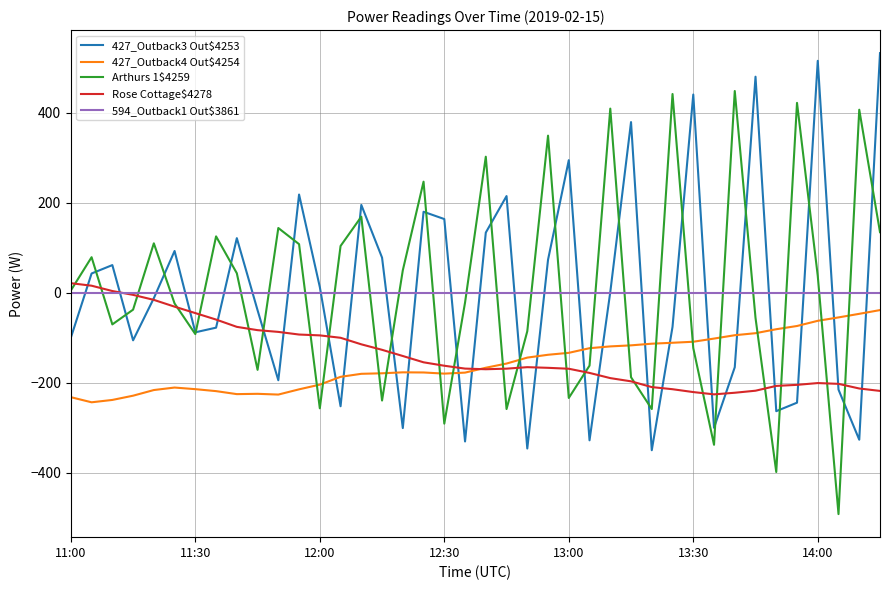

Which series has the widest spread of values?

Arthurs 1$4259